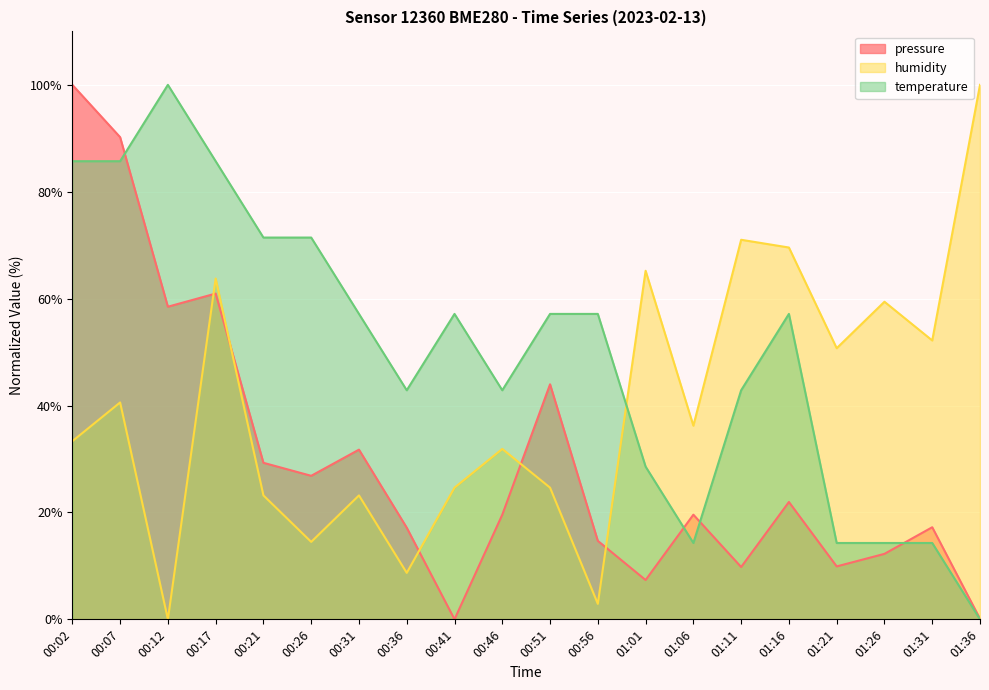

What is the approximate value of humidity at 00:26?

14.5